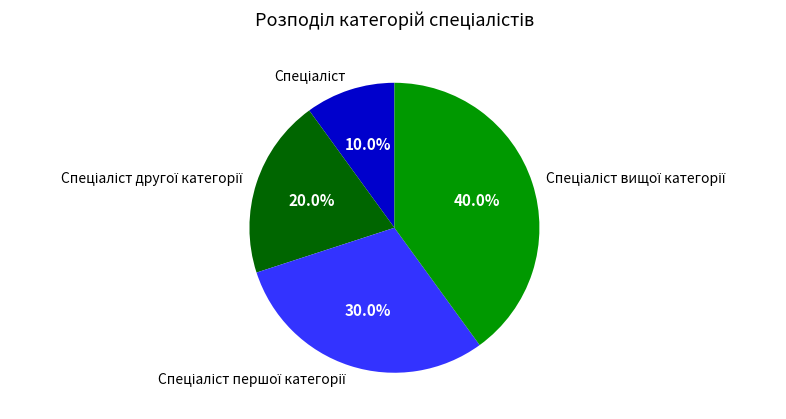

Is there a majority slice in this chart?

No